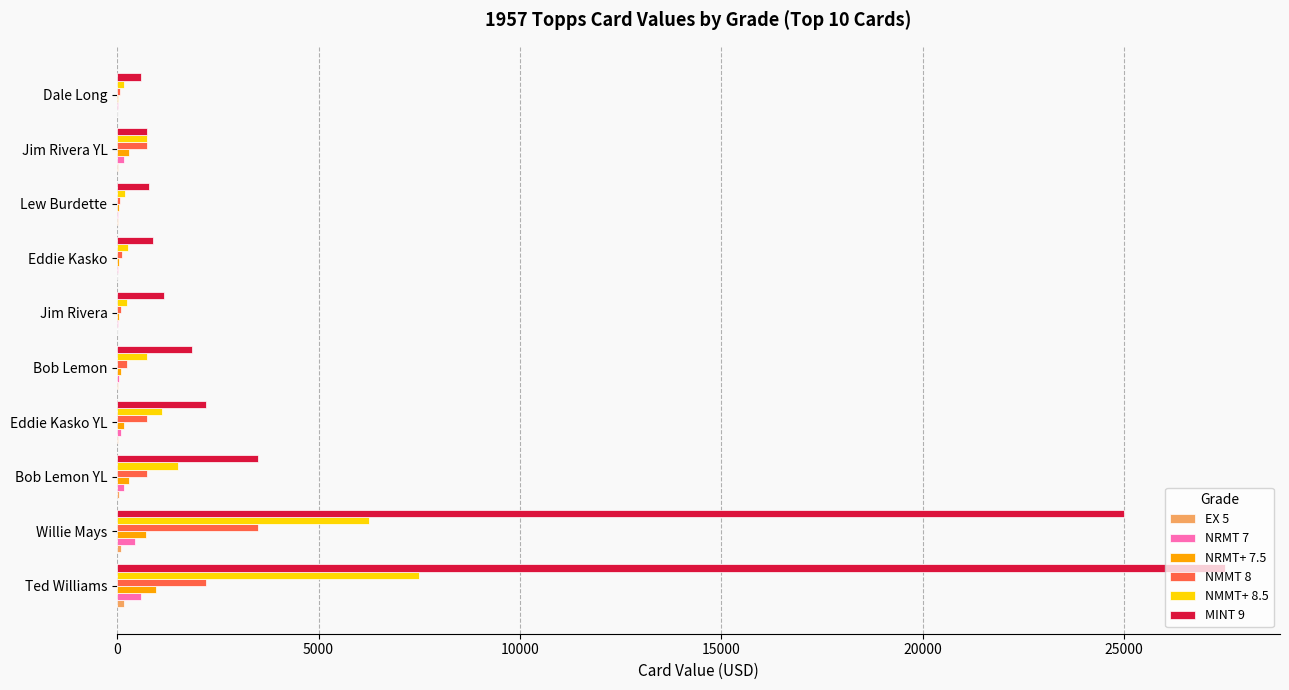

Which series has the largest range (max minus min)?

MINT 9